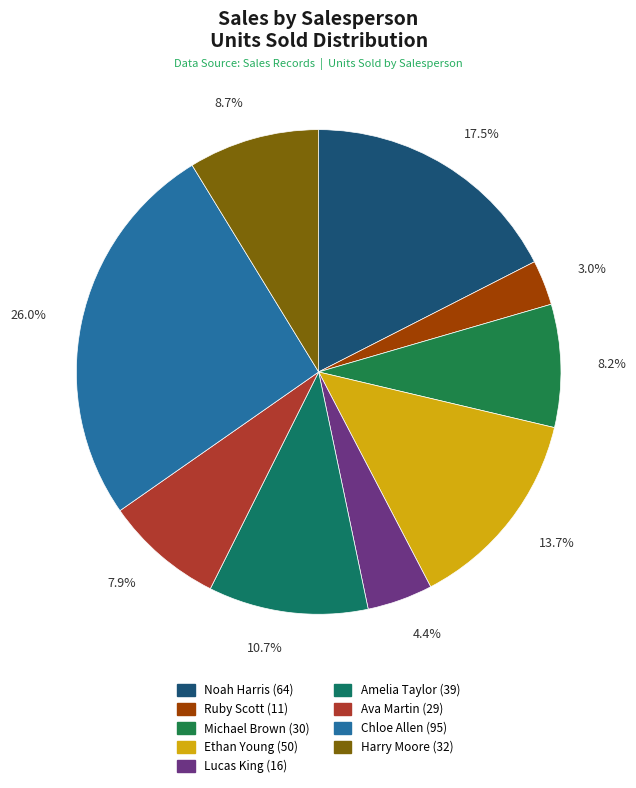

To the nearest percent, what percentage of the pie is Amelia Taylor?

11%